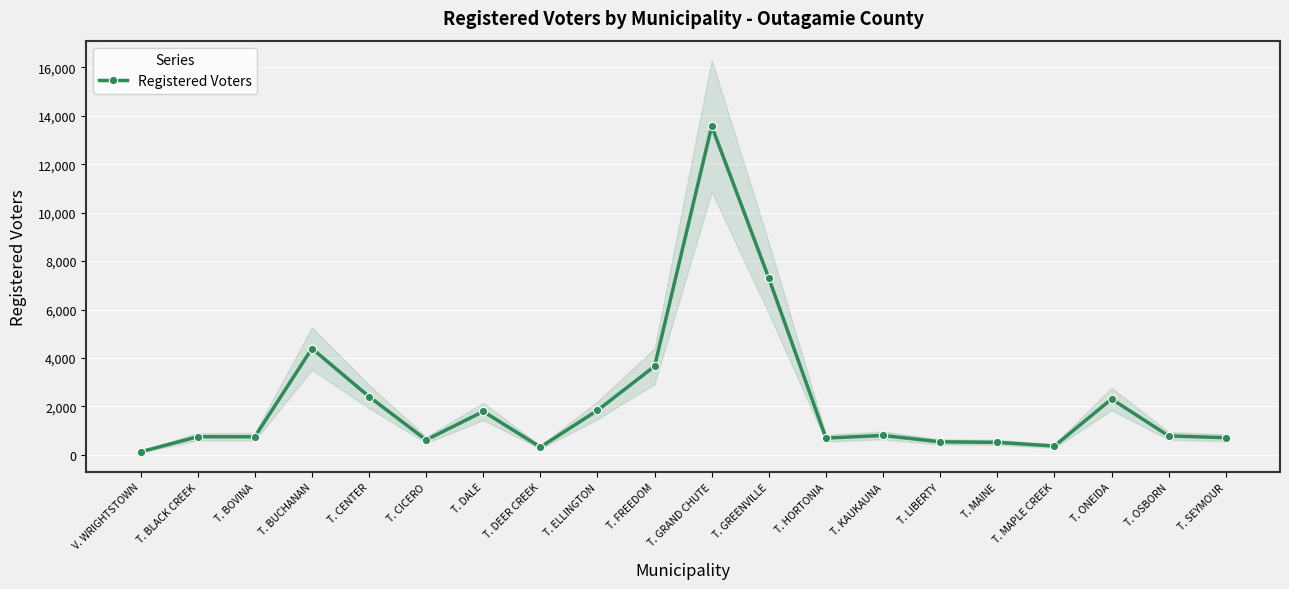

Is it true that Registered Voters equals 787 at T. OSBORN?

True